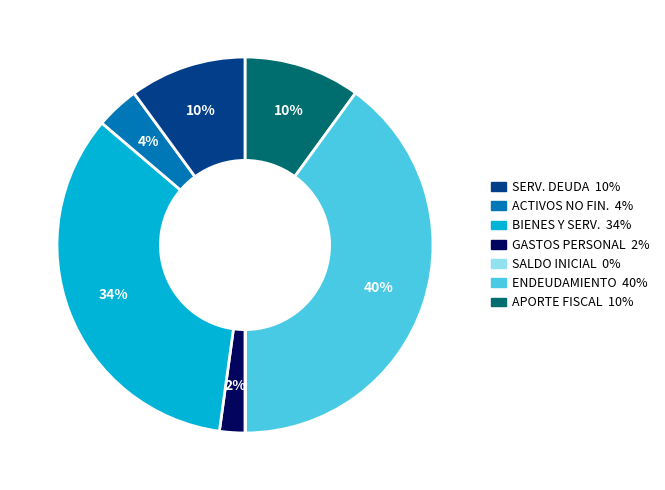

To the nearest percent, what is the average slice percentage?

14%